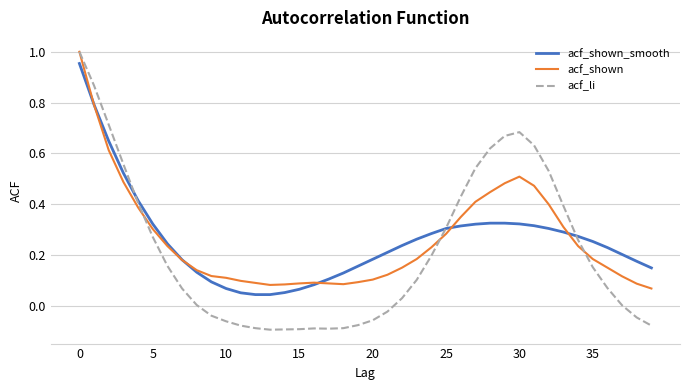

Which series has the widest spread of values?

acf_li